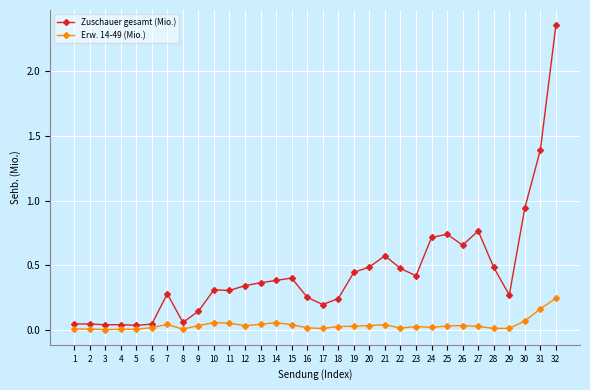

The value of Zuschauer gesamt (Mio.) at 10 is 0.3. True or false?

True